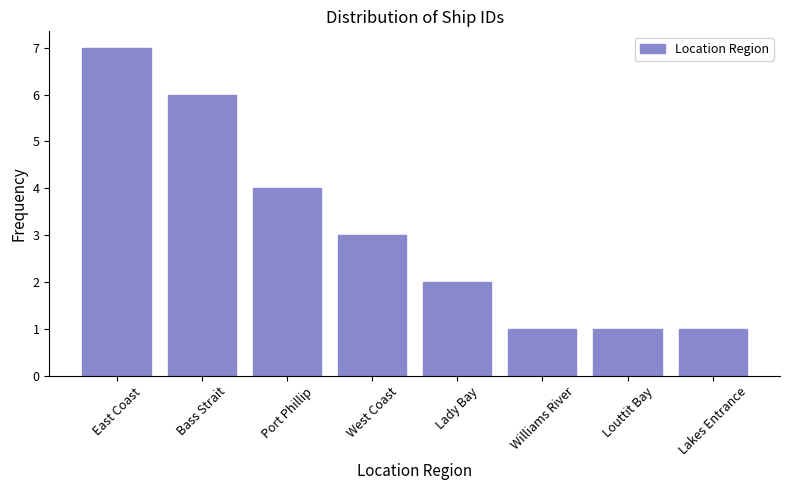

Reading right to left, what are all the values shown in this chart?

1	1	1	2	3	4	6	7